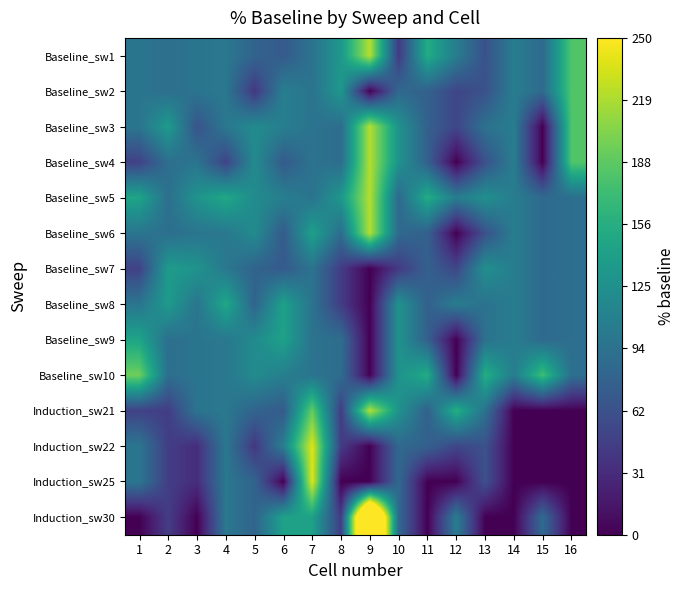

Which has a higher value, 8 or 7?

8